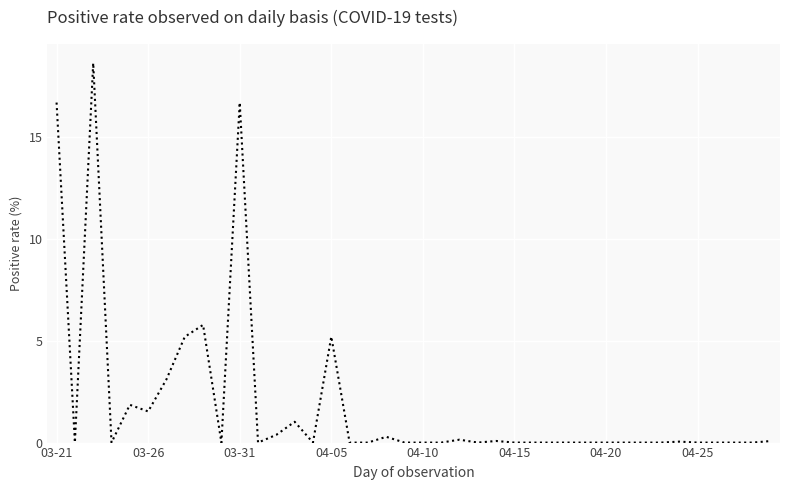

What is the greatest value displayed?

18.6